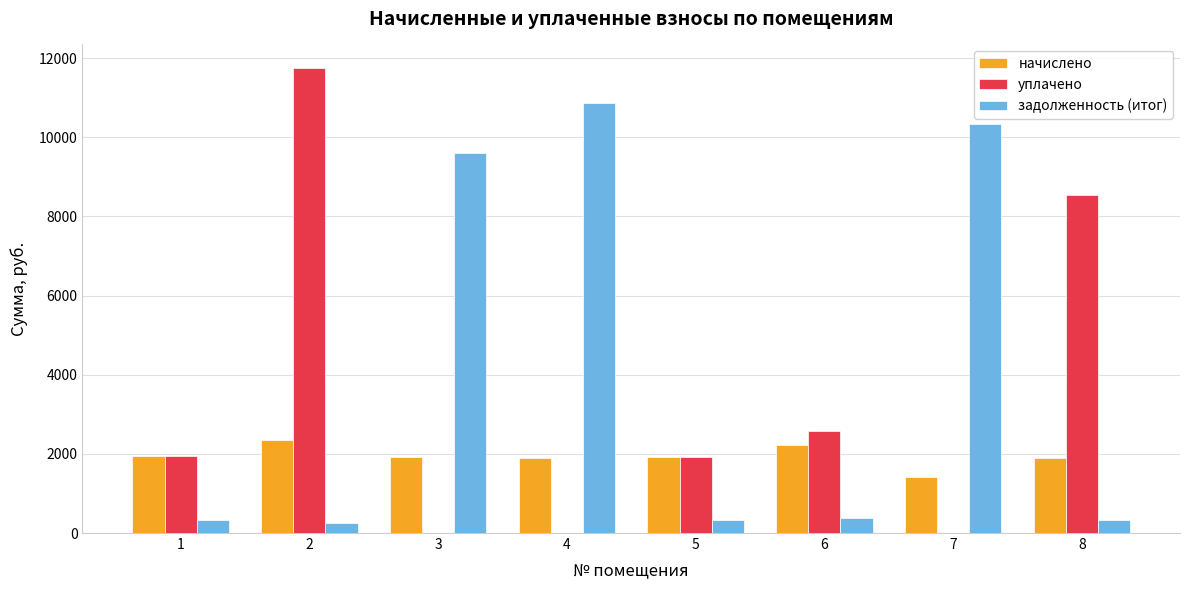

Between 3 and 4, which series saw the biggest shift?

задолженность (итог)